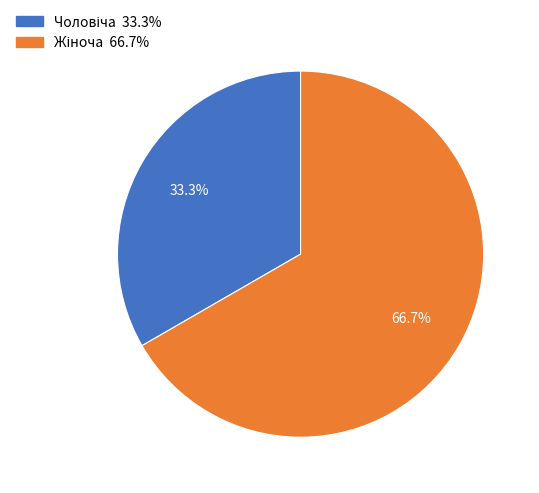

Is there any slice that represents more than half of the pie?

Yes